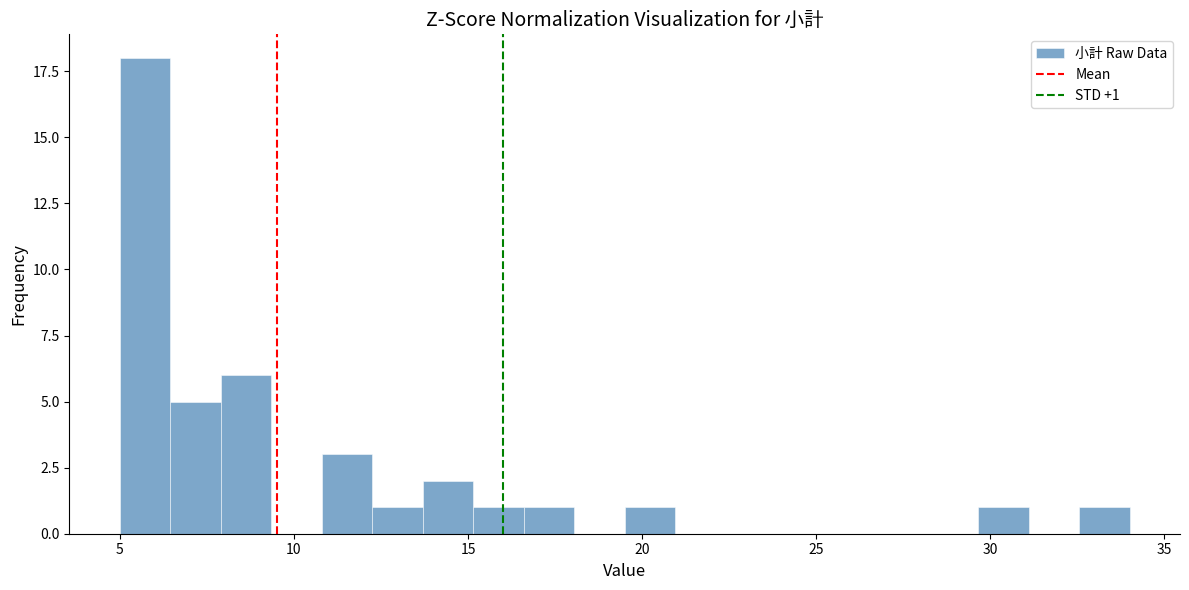

Read against the x-axis, roughly where is the centre of the tallest bar?

5.5